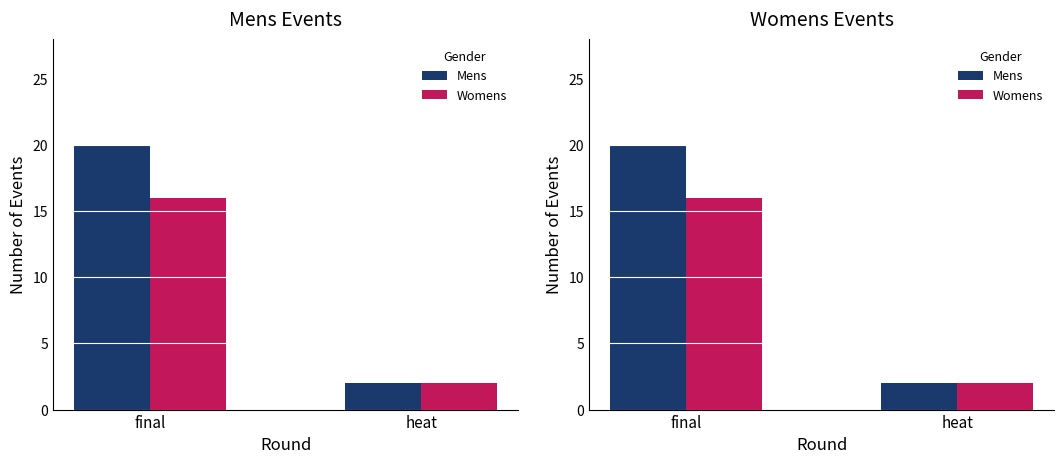

What is the minimum value for Womens?

2